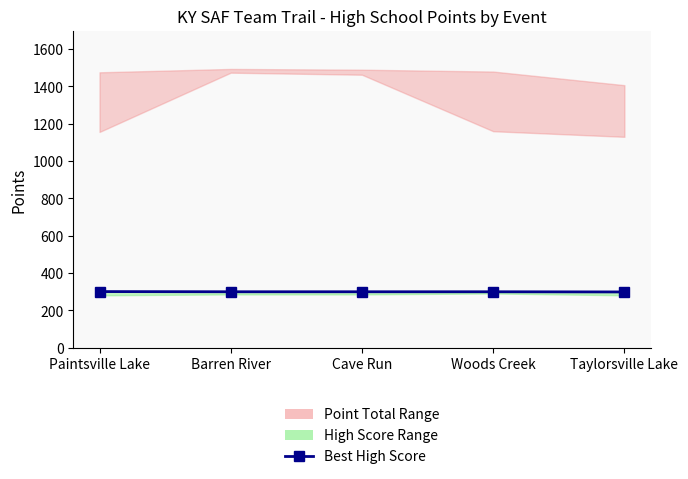

What is the label of the 2nd point from the right?

Woods Creek